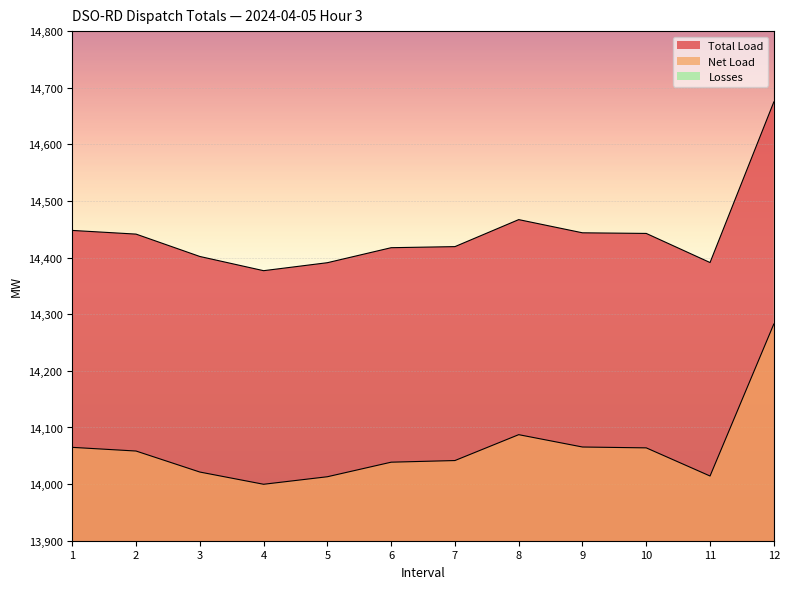

List the labels in order of Net Load value, largest first.

12, 8, 9, 1, 10, 2, 7, 6, 3, 11, 5, 4